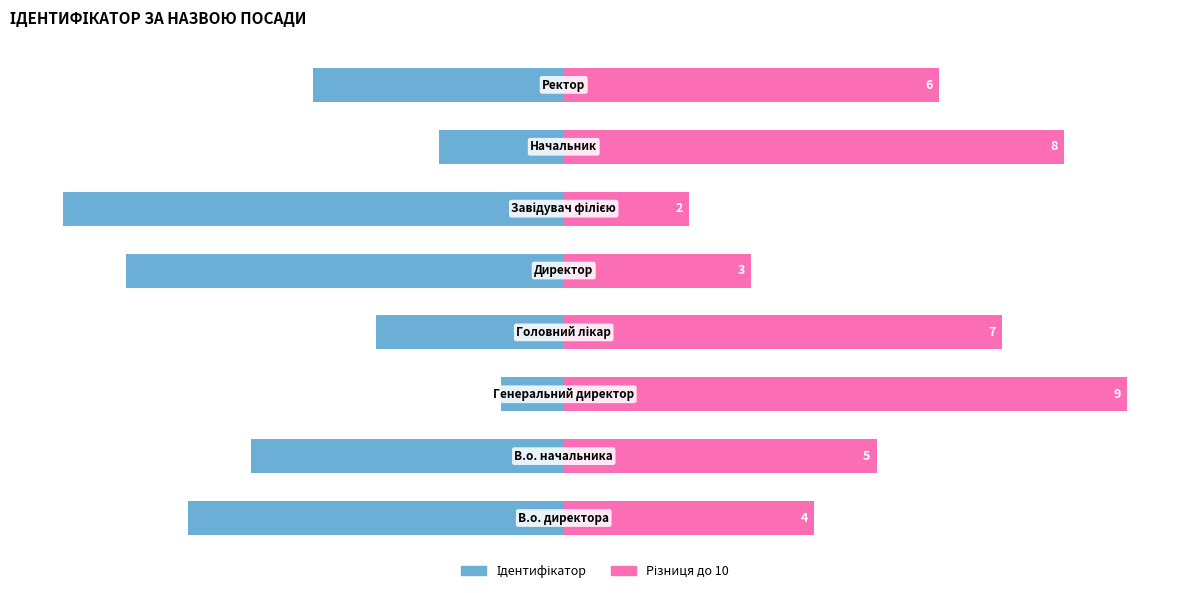

Reading right to left, extract all data points from this chart.

Ідентифікатор (ліво): -4	-2	-8	-7	-3	-1	-5	-6
Значення (право): 6	8	2	3	7	9	5	4